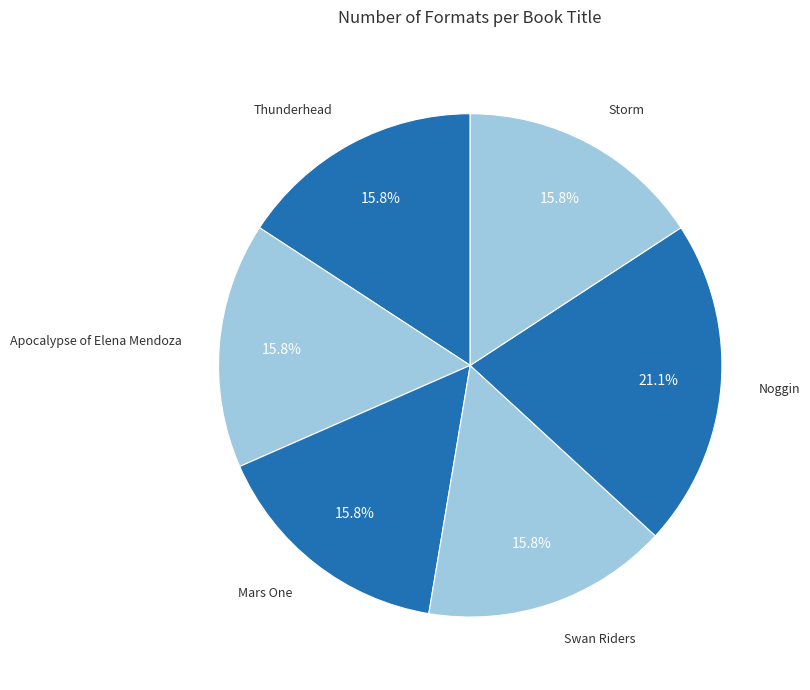

Which slice is the smallest?

Thunderhead